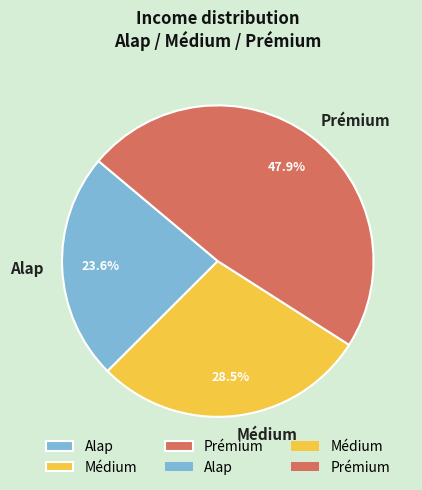

Rank the categories by value from lowest to highest.

Alap, Médium, Prémium